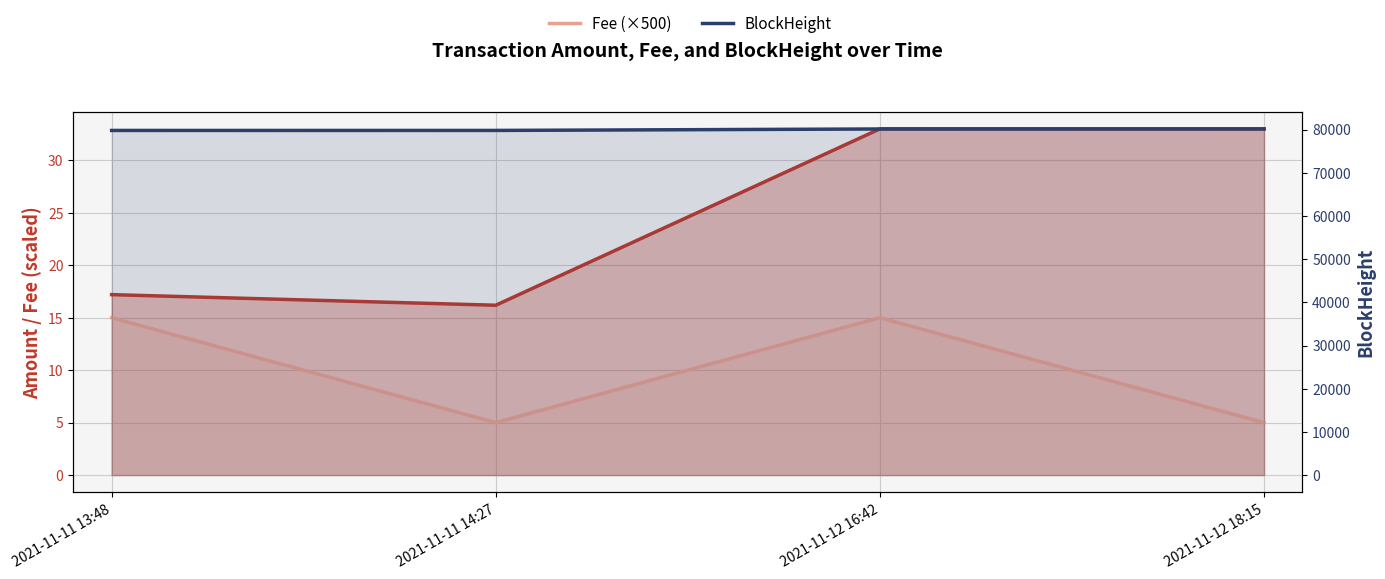

Is it true that BlockHeight equals 79802.0 at 2021-11-11 14:27?

True